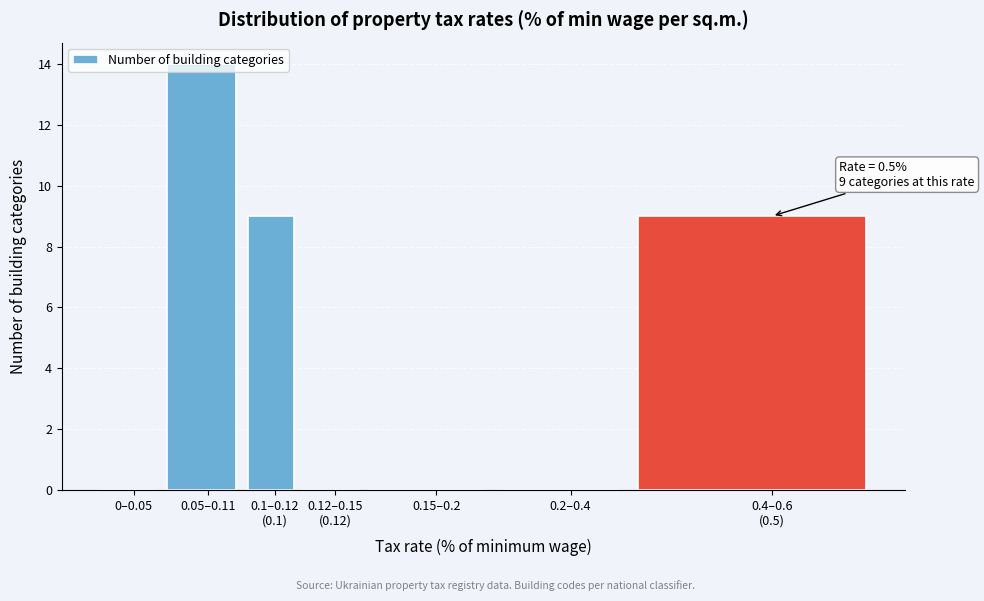

Which label corresponds to the largest value in the chart?

0.05–0.11